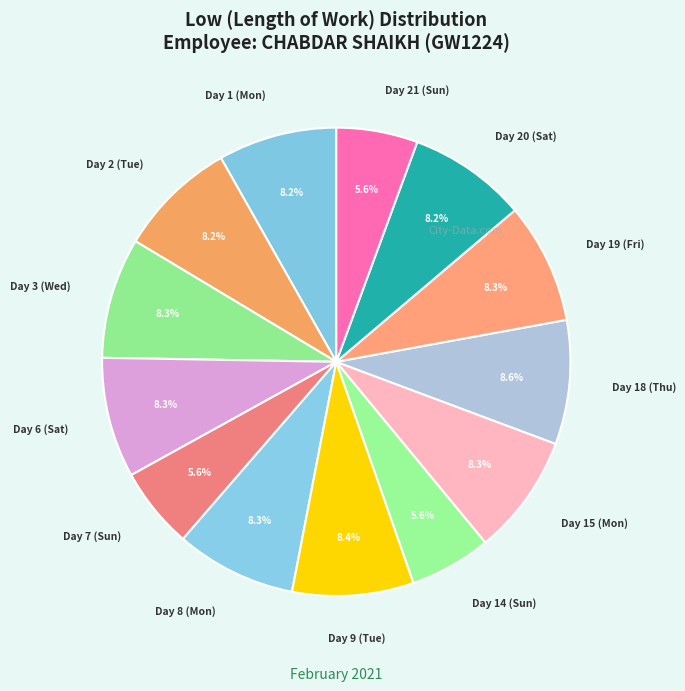

Does any single category account for the majority?

No